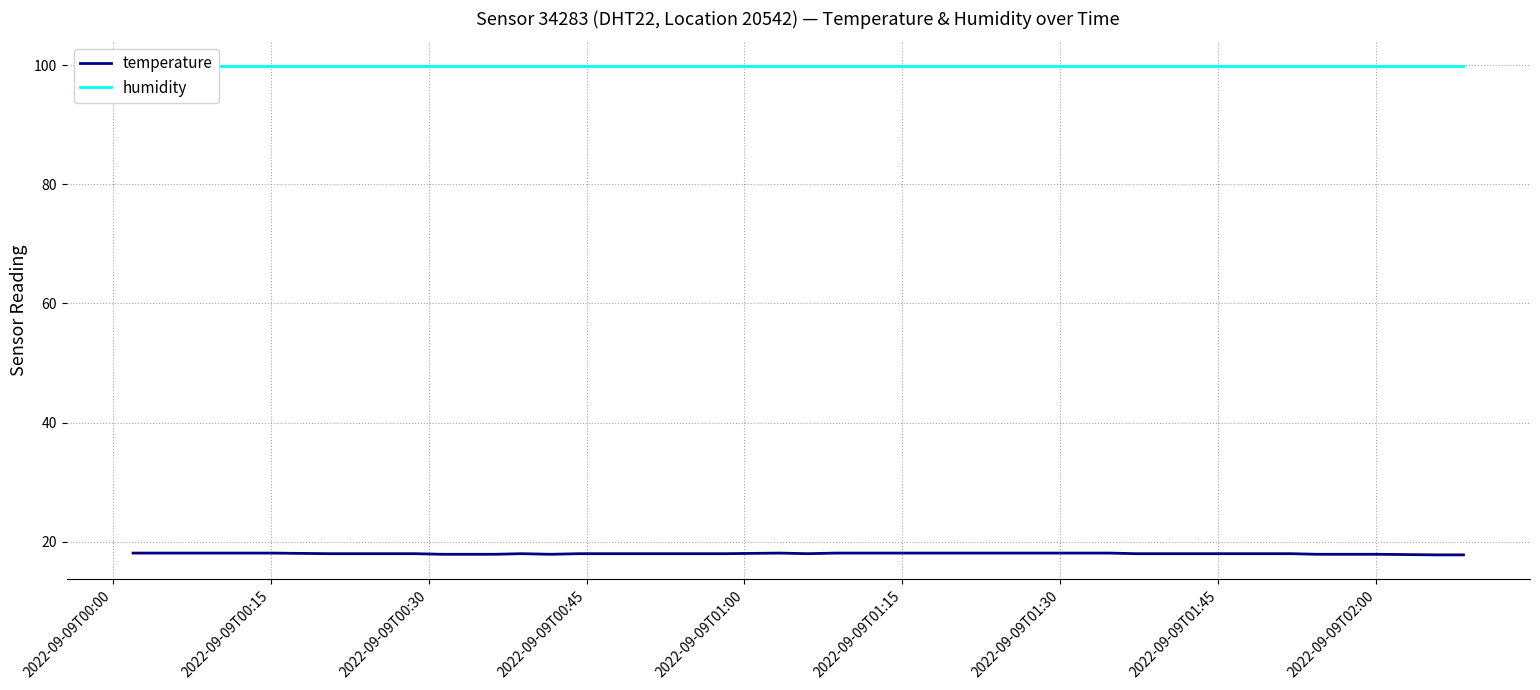

True or false: humidity and temperature cross at least once.

False